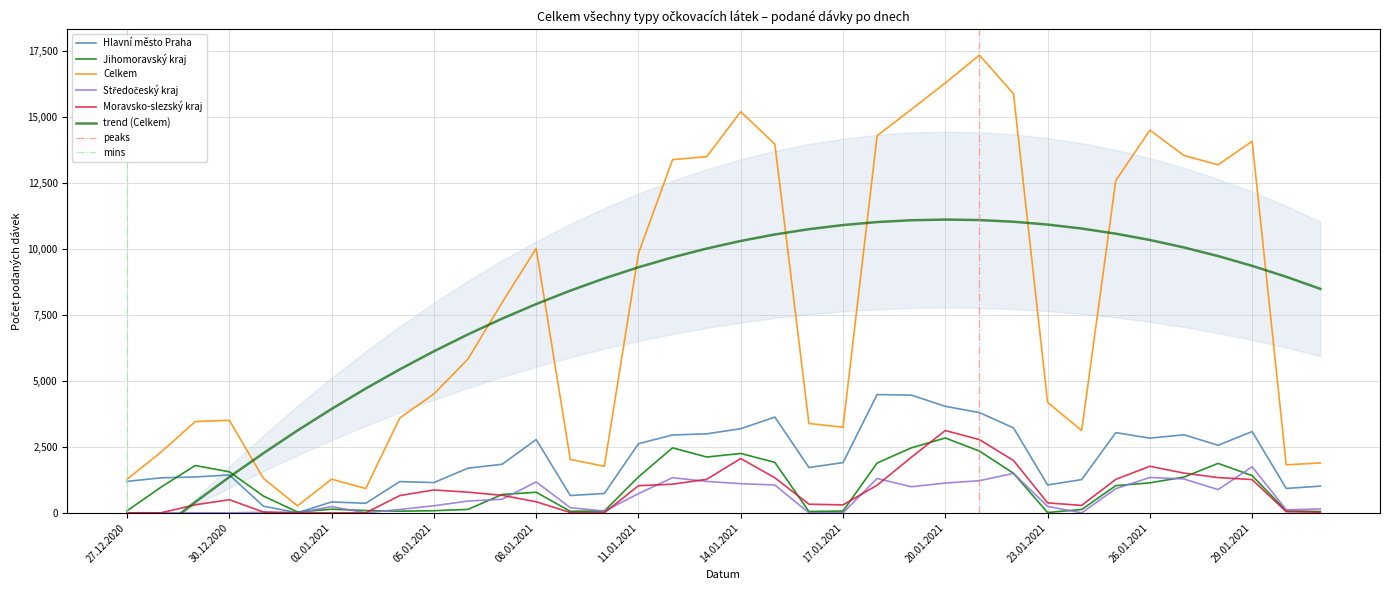

What is the value of the Hlavní město Praha point at the 8th from the left?

362